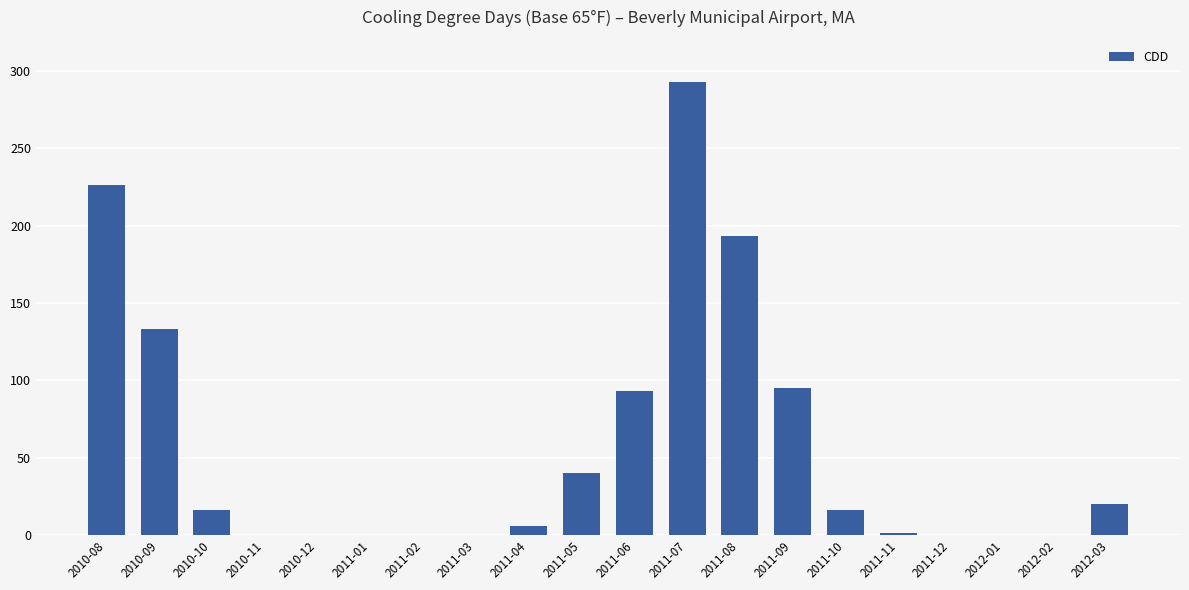

Between 2011-06 and 2011-12, which is larger?

2011-06